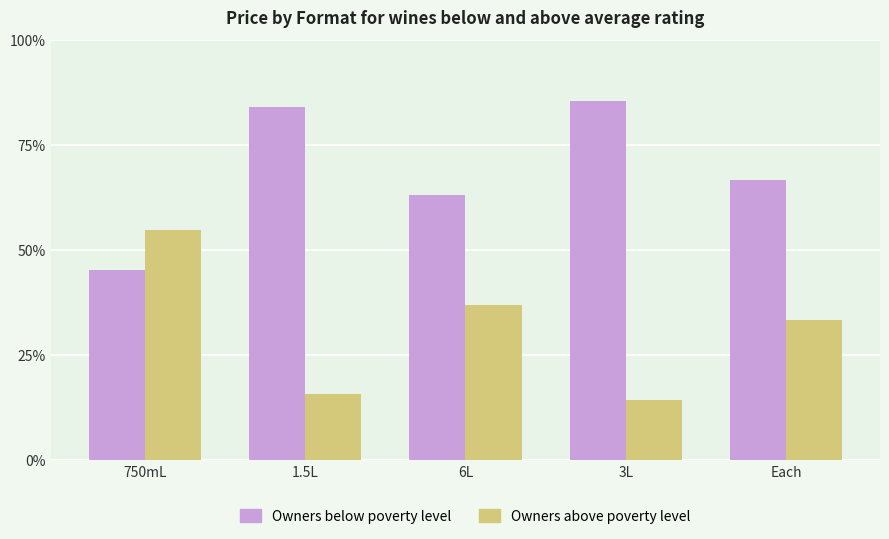

What is the value of the Owners above poverty level bar at the 4th from the left?

14.5